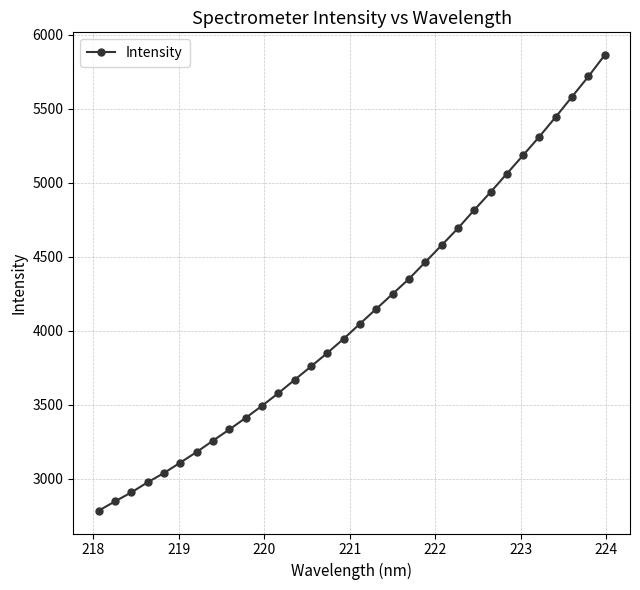

What is the value of the 20th point from the left?

4350.0